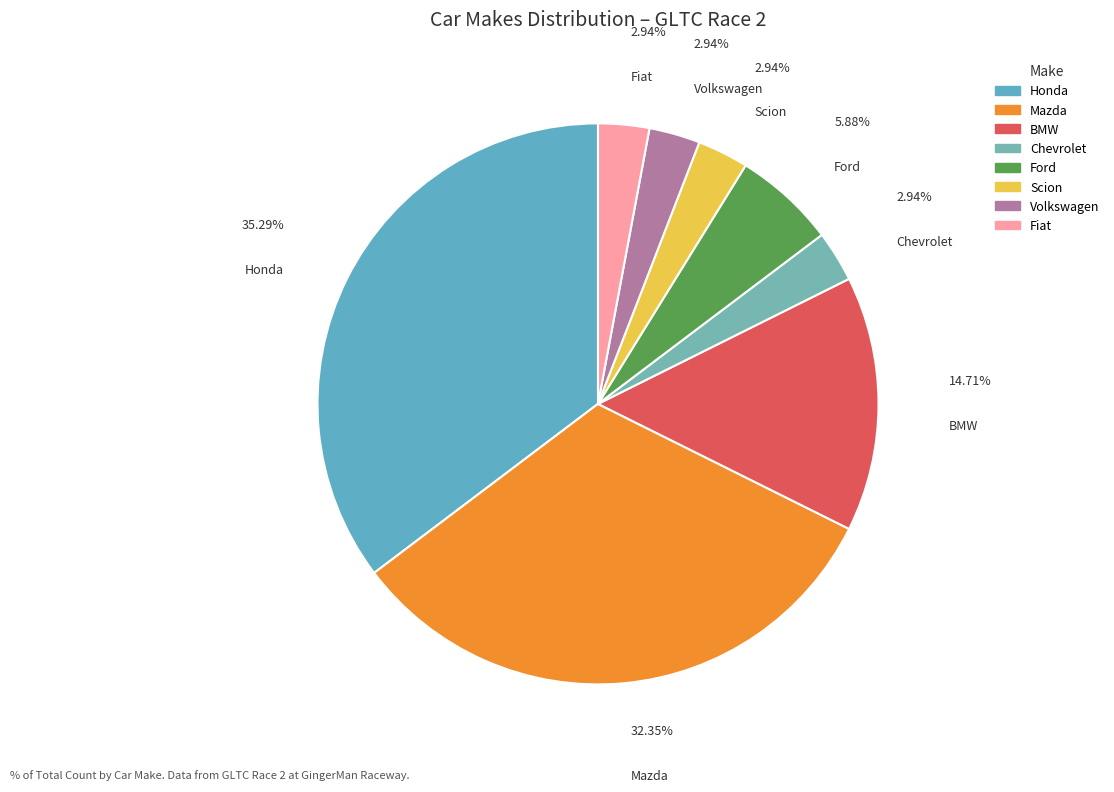

Does any single category account for the majority?

No